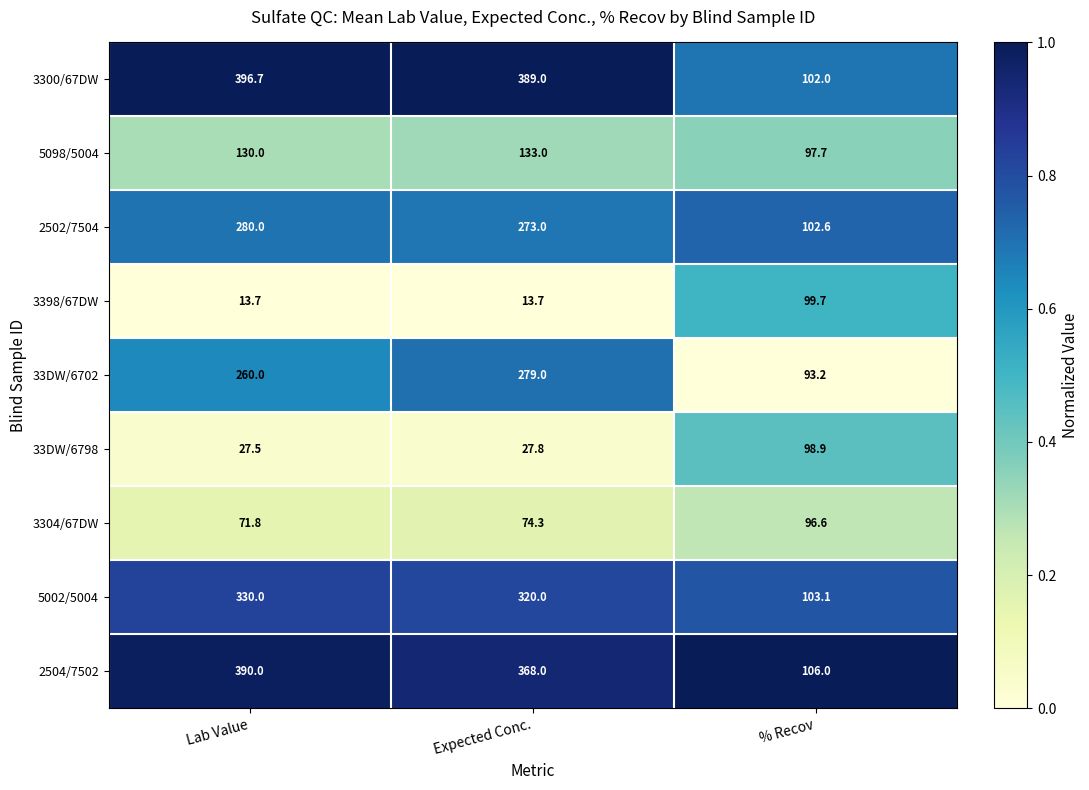

Which series changed the most between Expected Conc. and % Recov?

3300/67DW